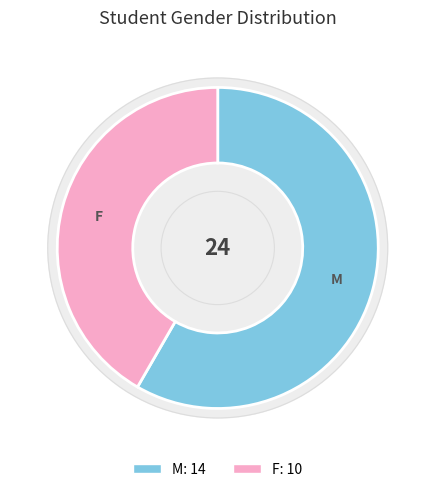

The M slice represents 58% of the pie. True or false?

True